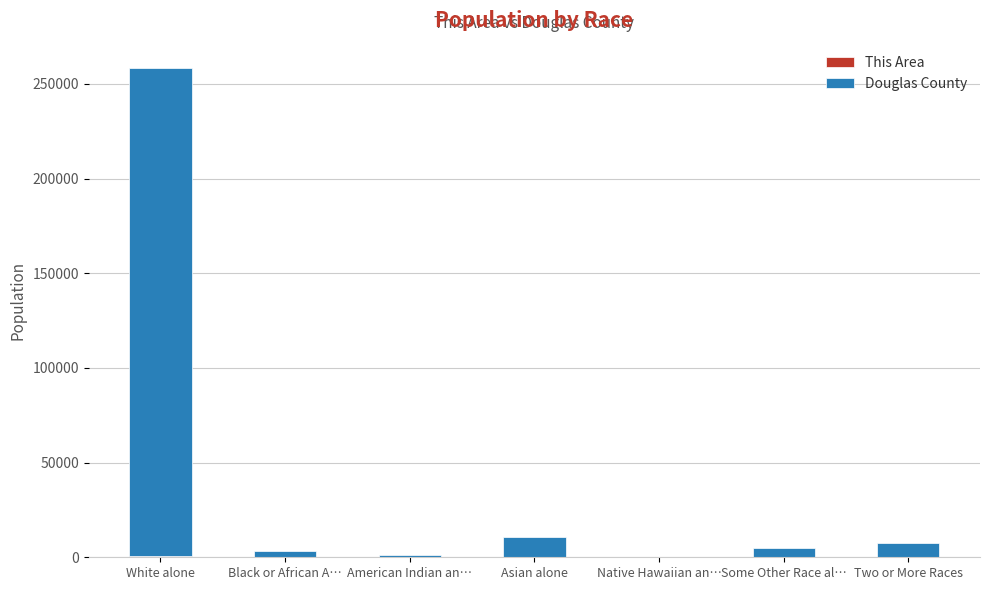

What is the sum of all This Area values?

730